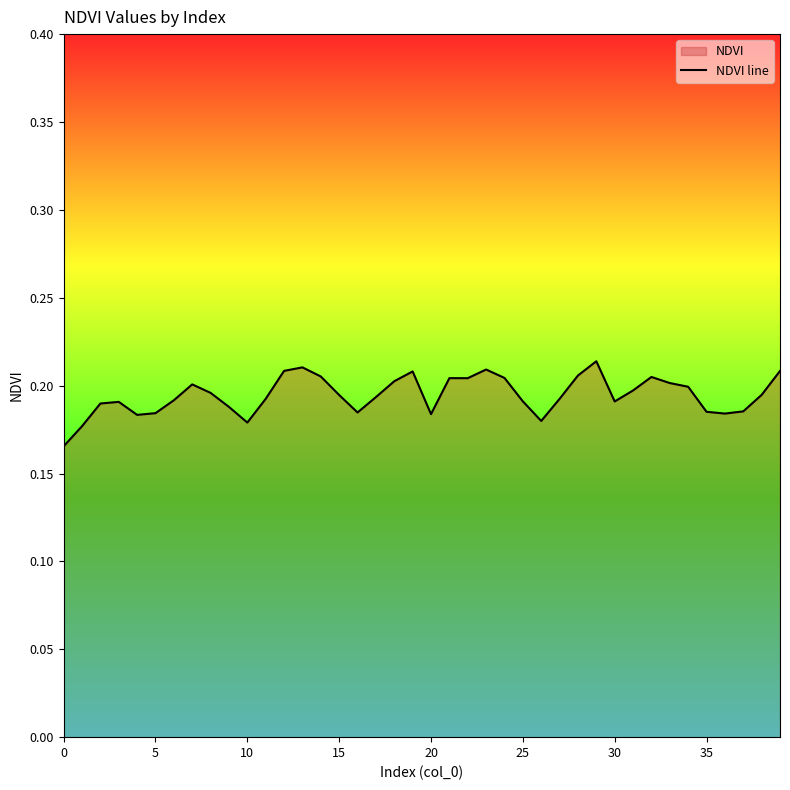

Which category has the highest value across all series?

29